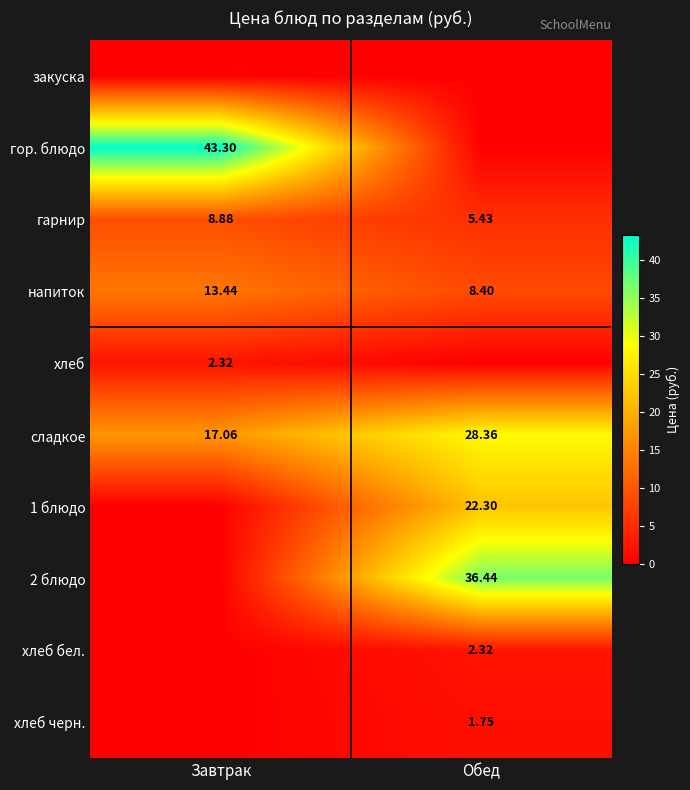

Is the value of гарнир at Обед greater than the value of хлеб черн. at Обед?

Yes